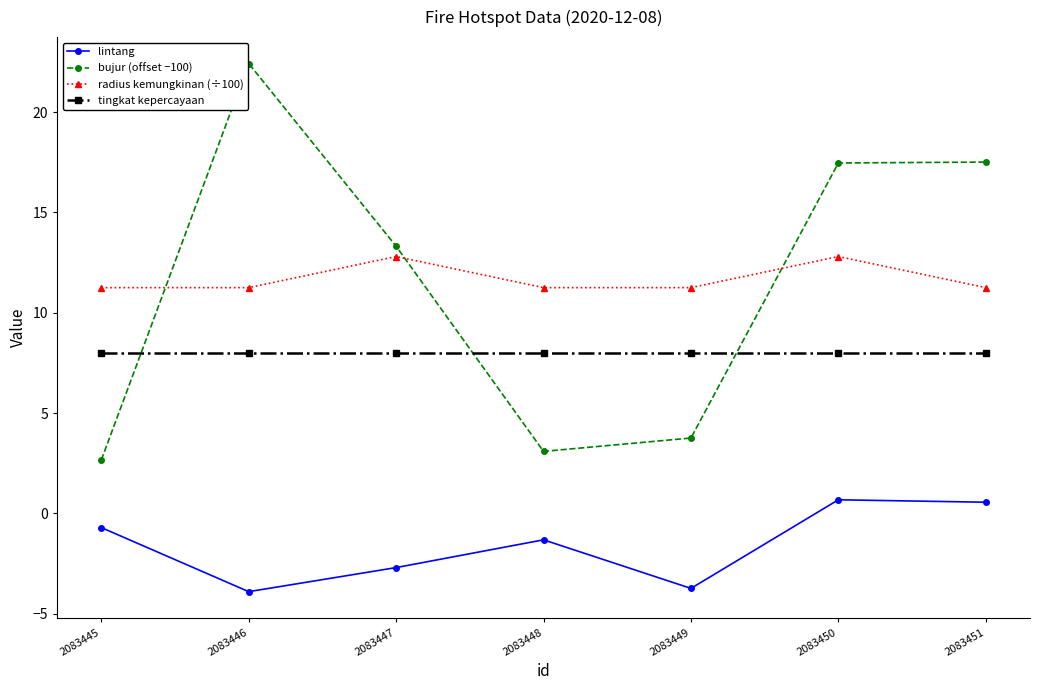

Which series changed the most between 2083445 and 2083446?

bujur (offset −100)